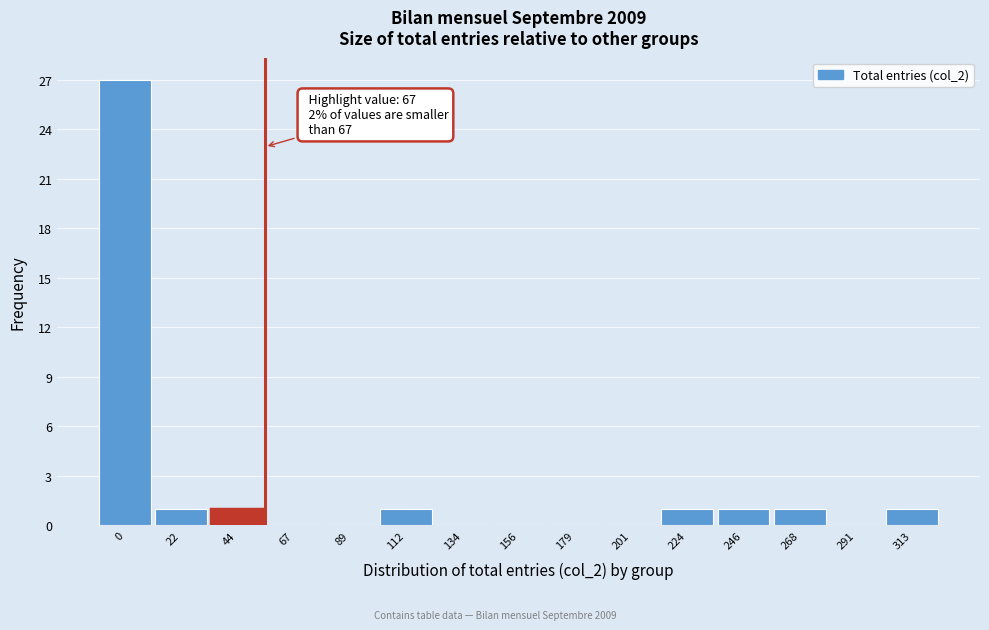

Reading right to left, list all the values displayed in this chart.

313=1	291=0	268=1	246=1	224=1	201=0	179=0	156=0	134=0	112=1	89=0	67=0	44=1	22=1	0=27